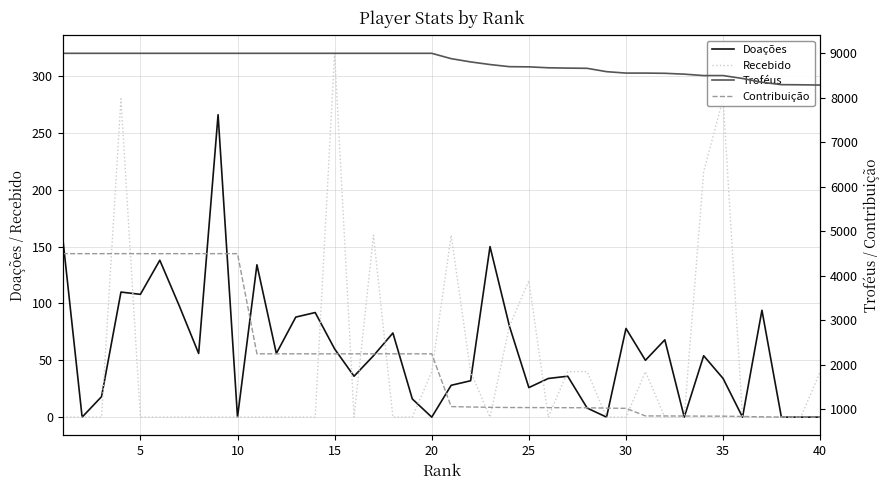

How many lines are shown in the chart?

4